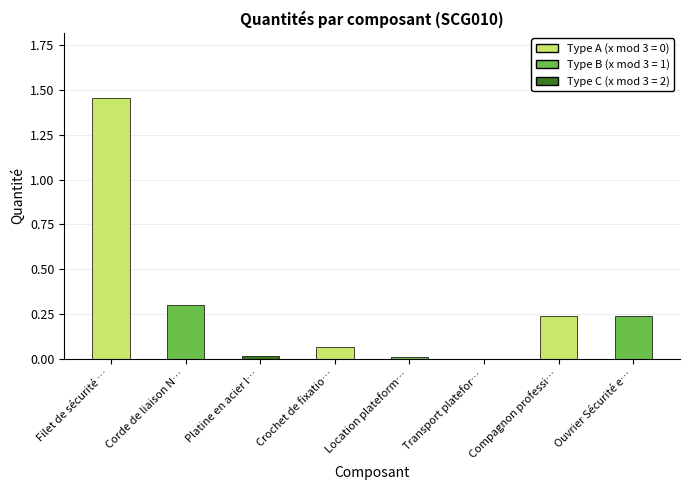

Between Crochet de fixatio… and Compagnon professi…, which is larger?

Compagnon professi…